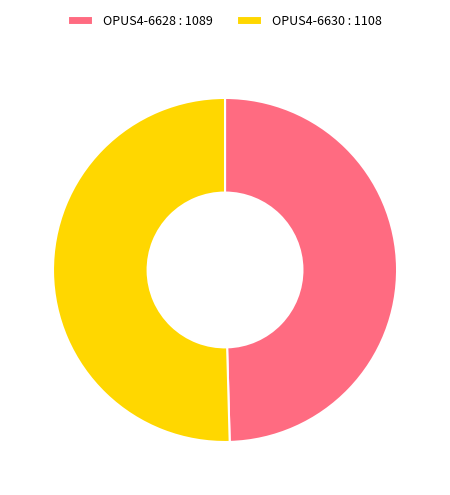

Combined, do OPUS4-6628 : 1089 and OPUS4-6630 : 1108 account for over 50%?

Yes